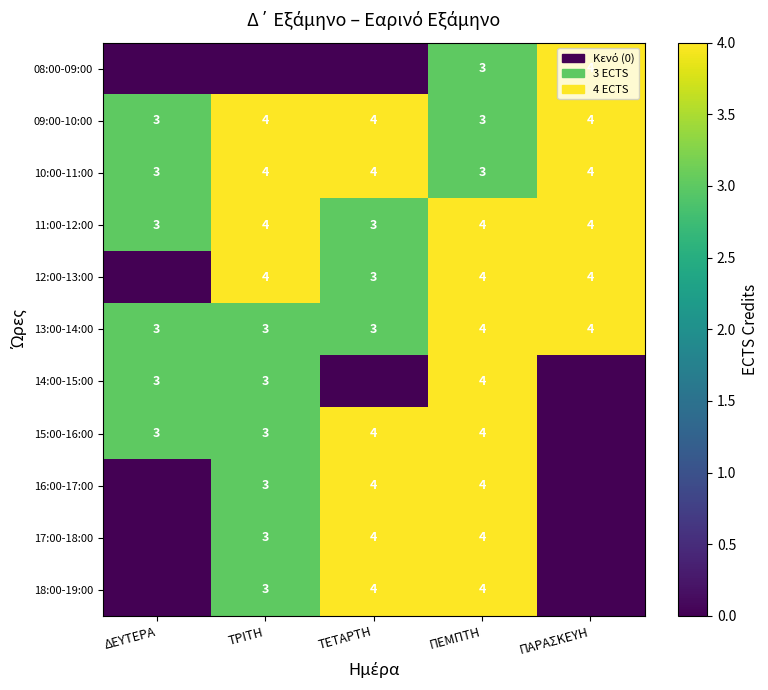

Is the value of 12:00-13:00 at ΠΕΜΠΤΗ greater than the value of 18:00-19:00 at ΤΡΙΤΗ?

Yes